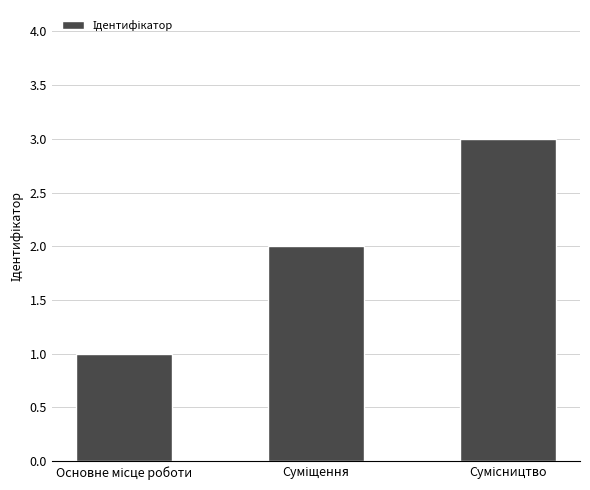

Are the bars grouped side by side (vs. stacked)?

No